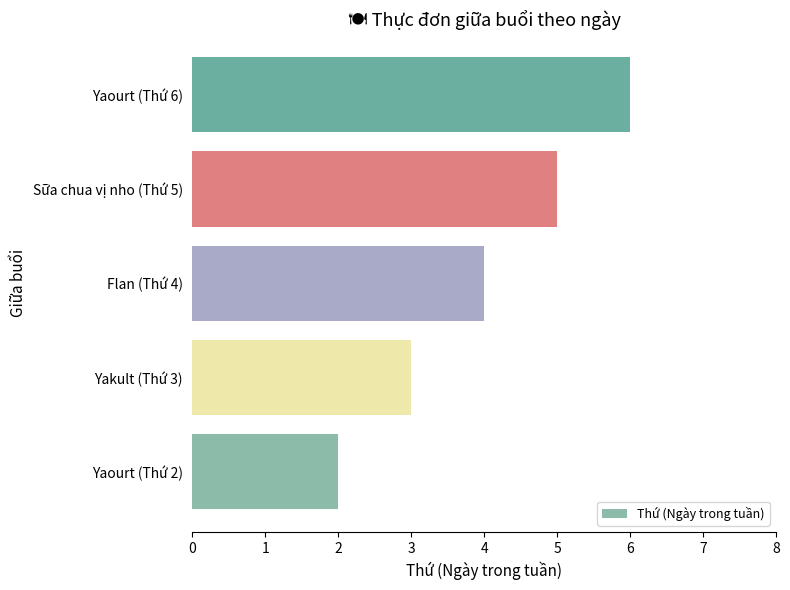

True or false: the data shows 6 at Yaourt (Thứ 6).

True